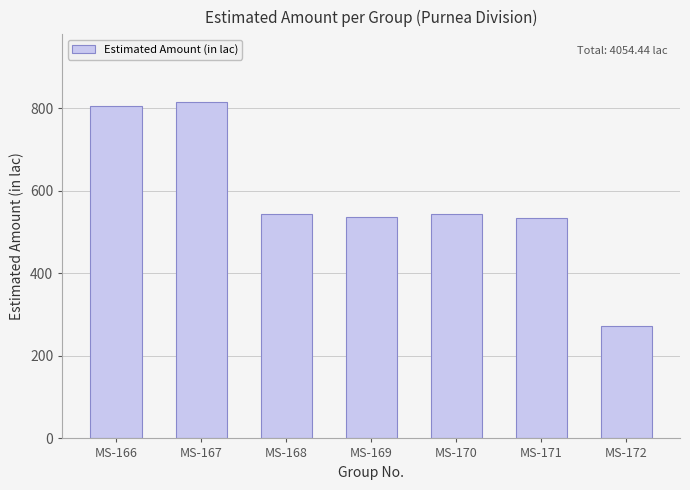

True or false: the data shows 534.7 at MS-171.

True